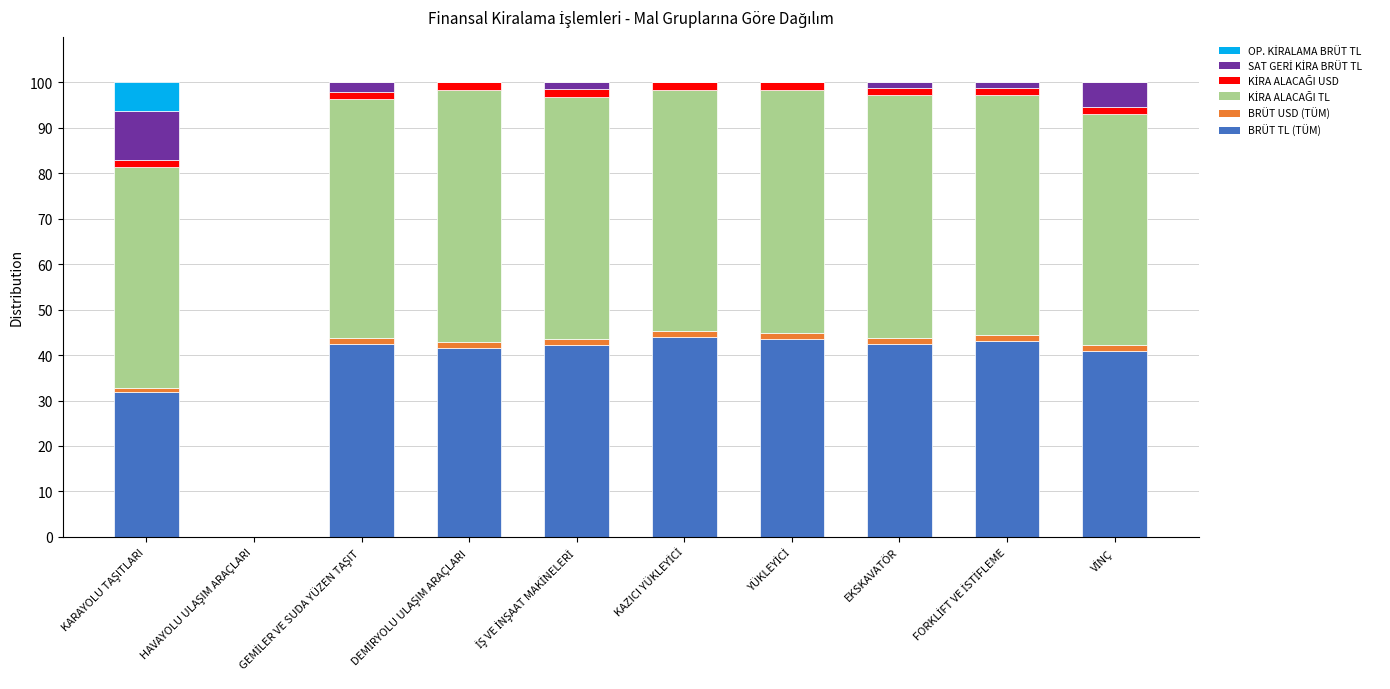

Between FORKLİFT VE İSTİFLEME and KARAYOLU TAŞITLARI, which is larger?

FORKLİFT VE İSTİFLEME